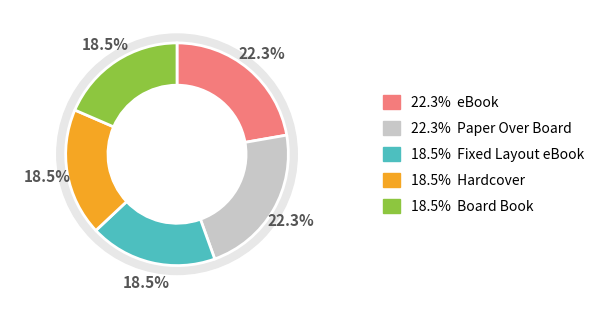

To the nearest percent, what is the difference between the Board Book and Paper Over Board slice percentages?

4%